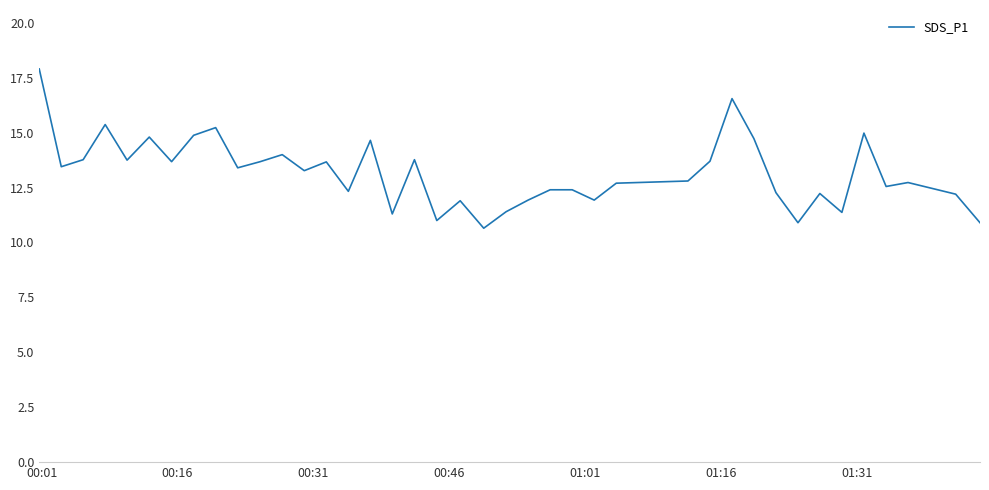

How many lines are shown in the chart?

1